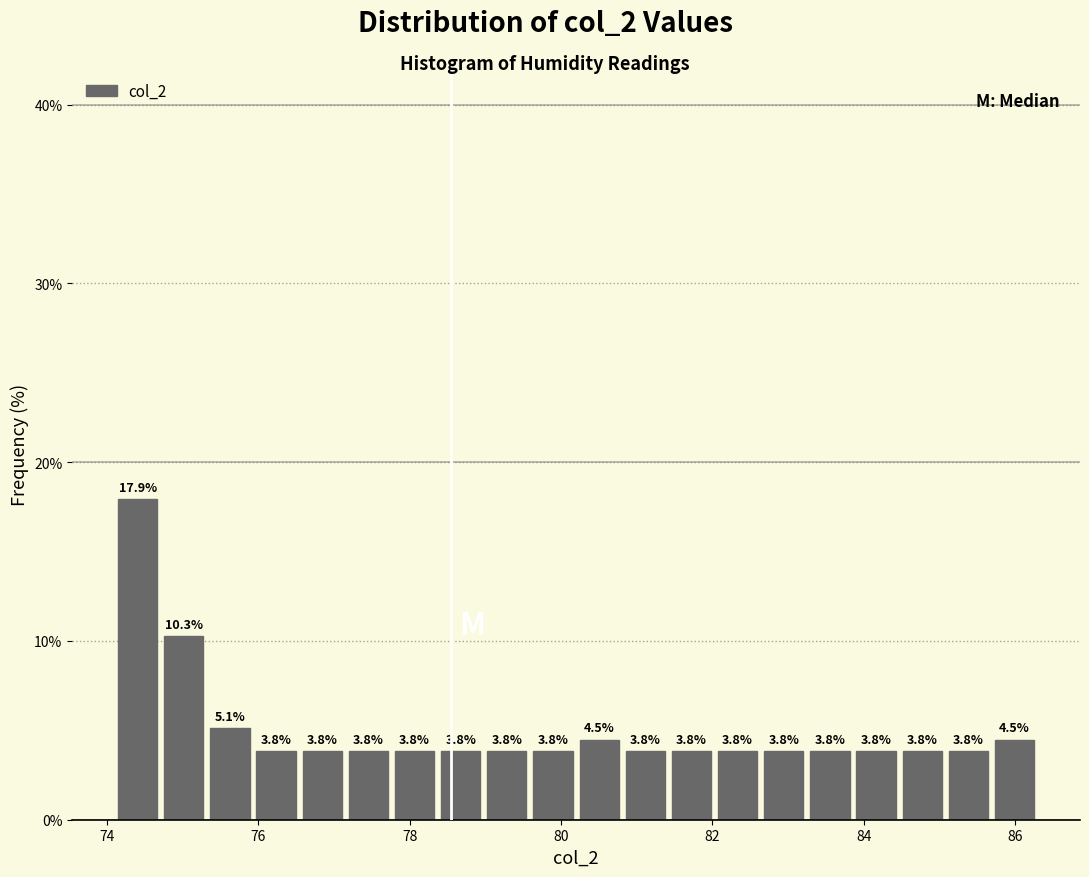

Read against the x-axis, roughly where is the centre of the tallest bar?

74.4